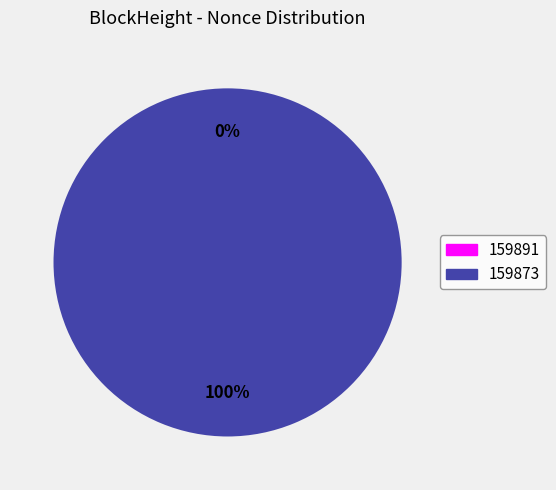

The 159891 slice represents 7% of the pie. True or false?

False